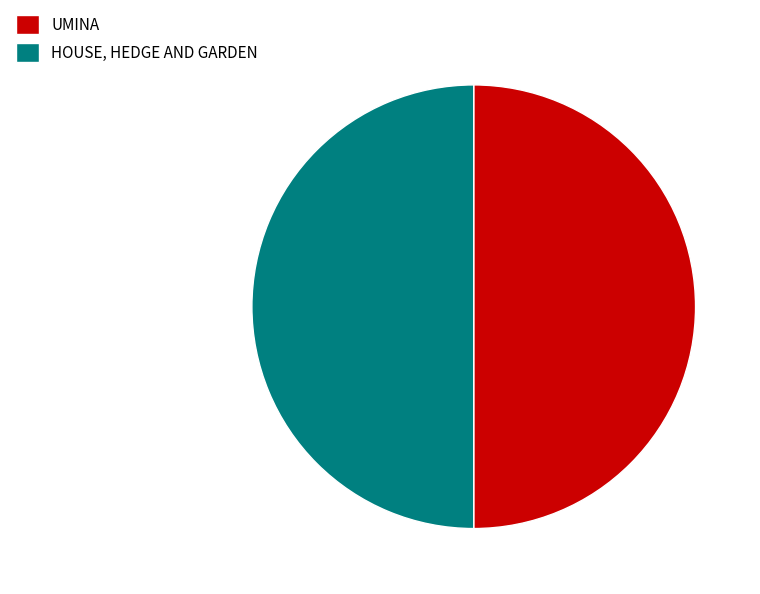

Approximately how many times larger is the value at UMINA compared to HOUSE, HEDGE AND GARDEN?

1.0